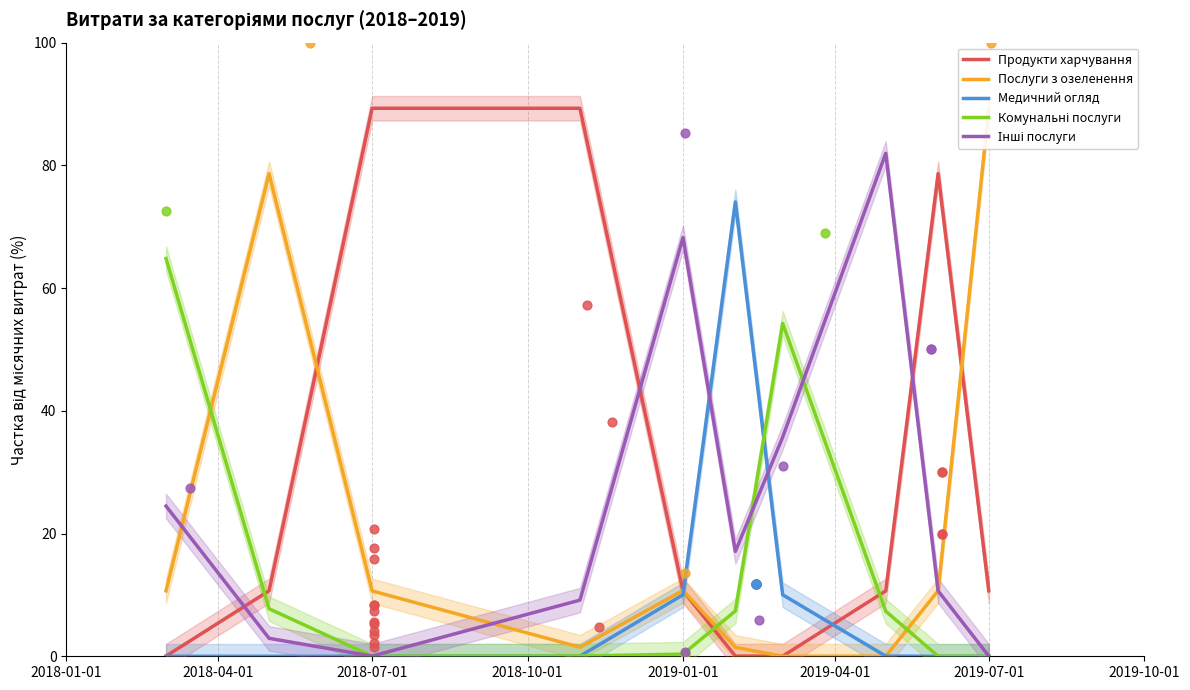

Which series has the largest total across all categories?

Продукти харчування